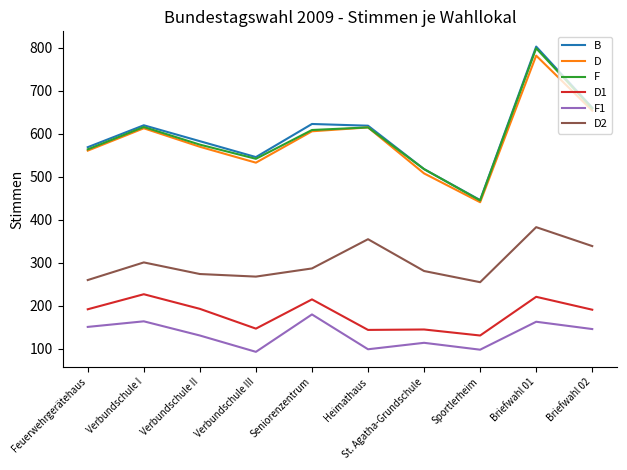

What position from the right is Verbundschule I?

9